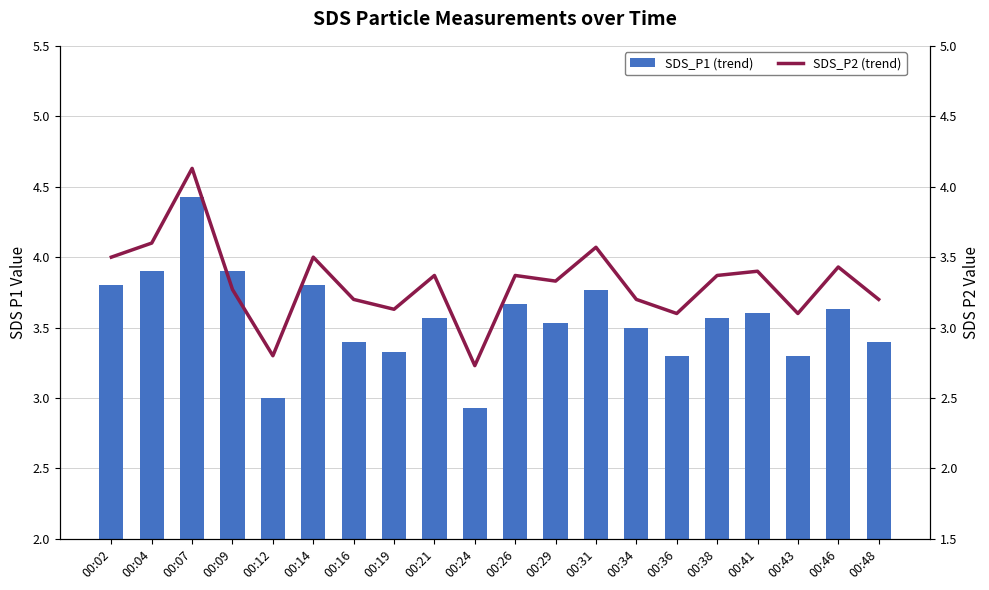

How many distinct data groups are displayed?

2